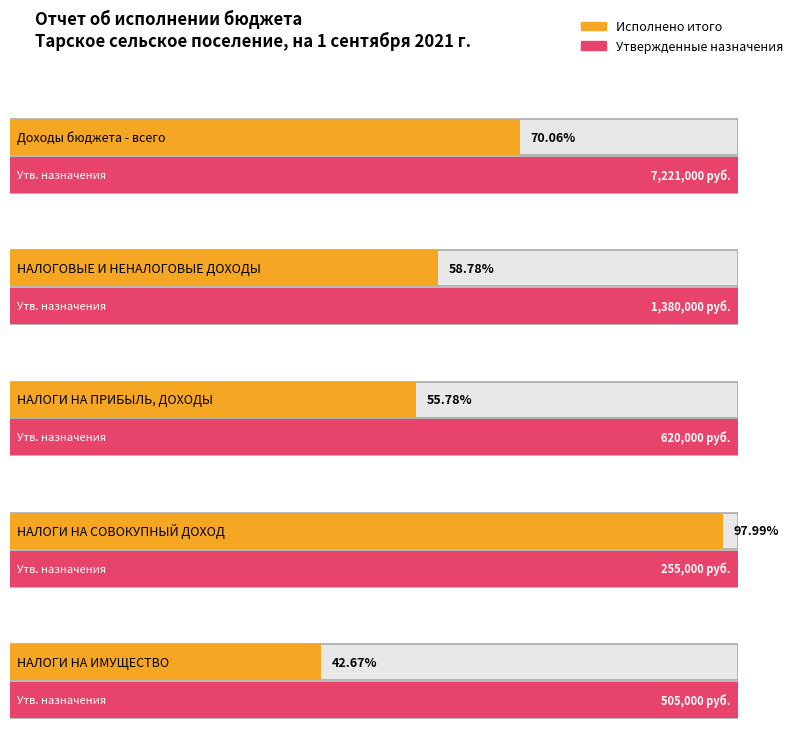

How many groups of bars are there?

5